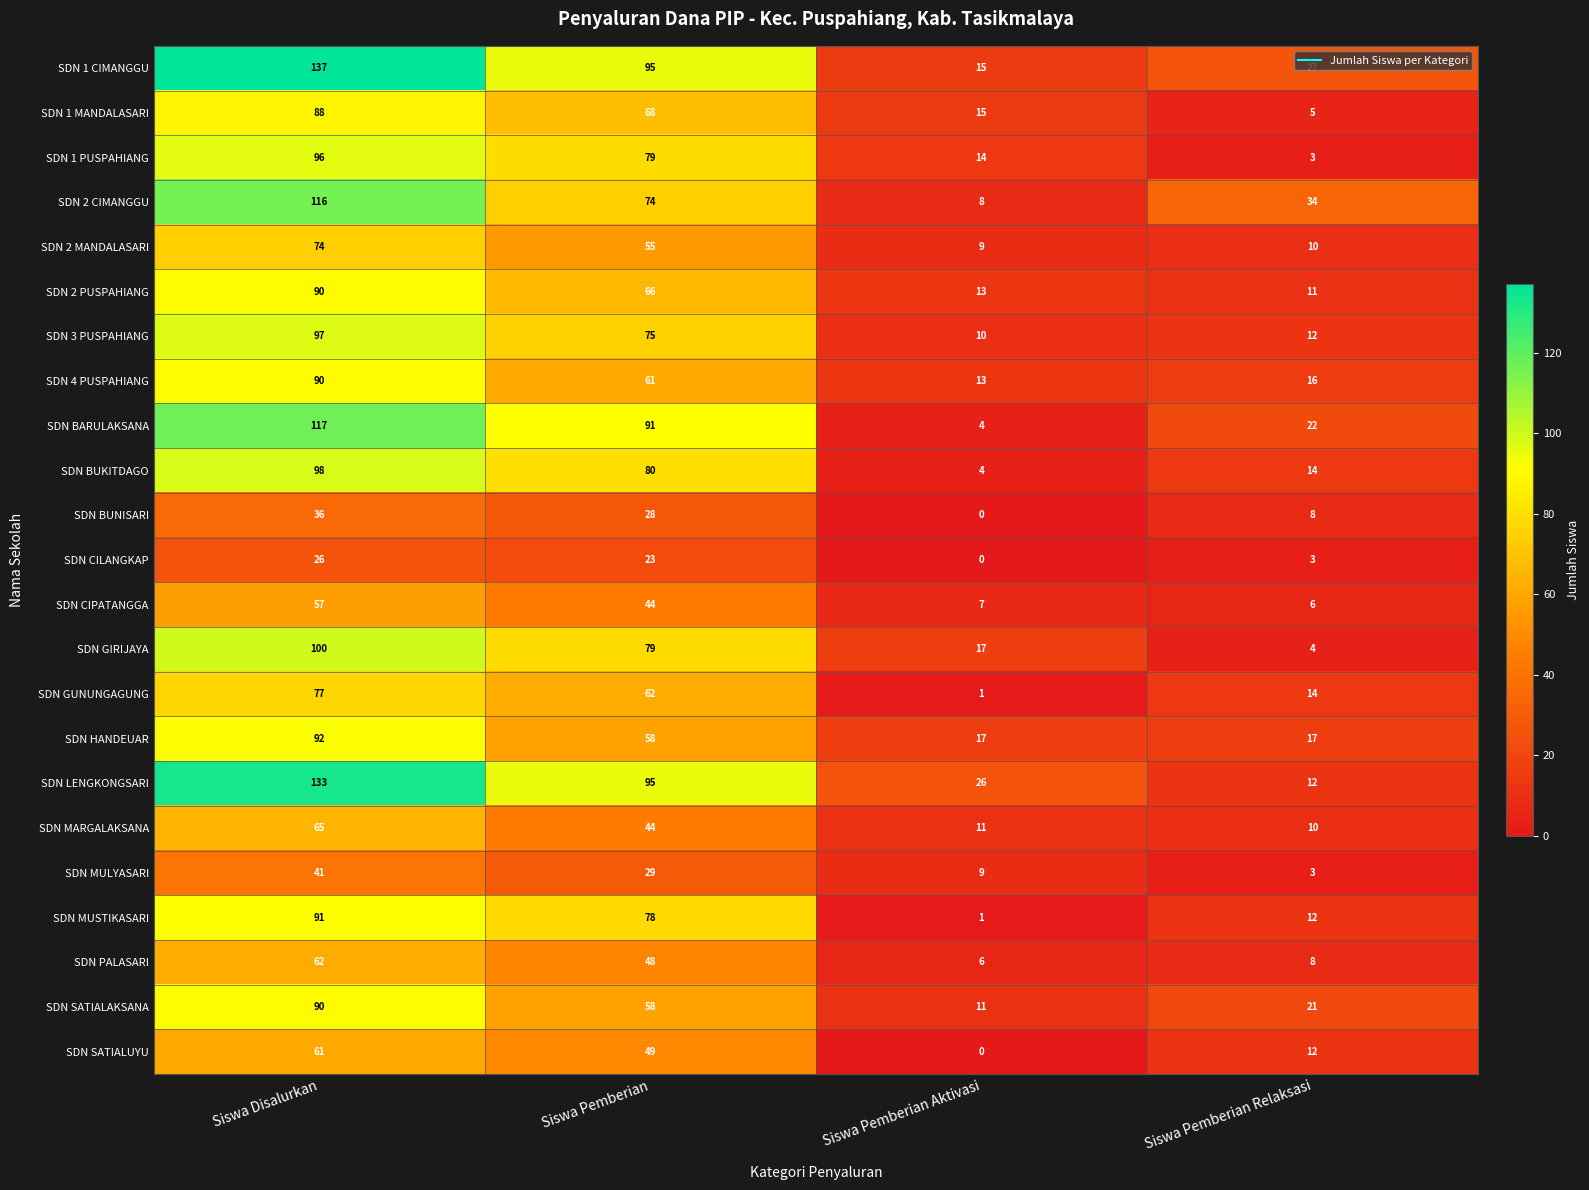

The value of SDN SATIALAKSANA at Siswa Pemberian Relaksasi is 21. True or false?

True